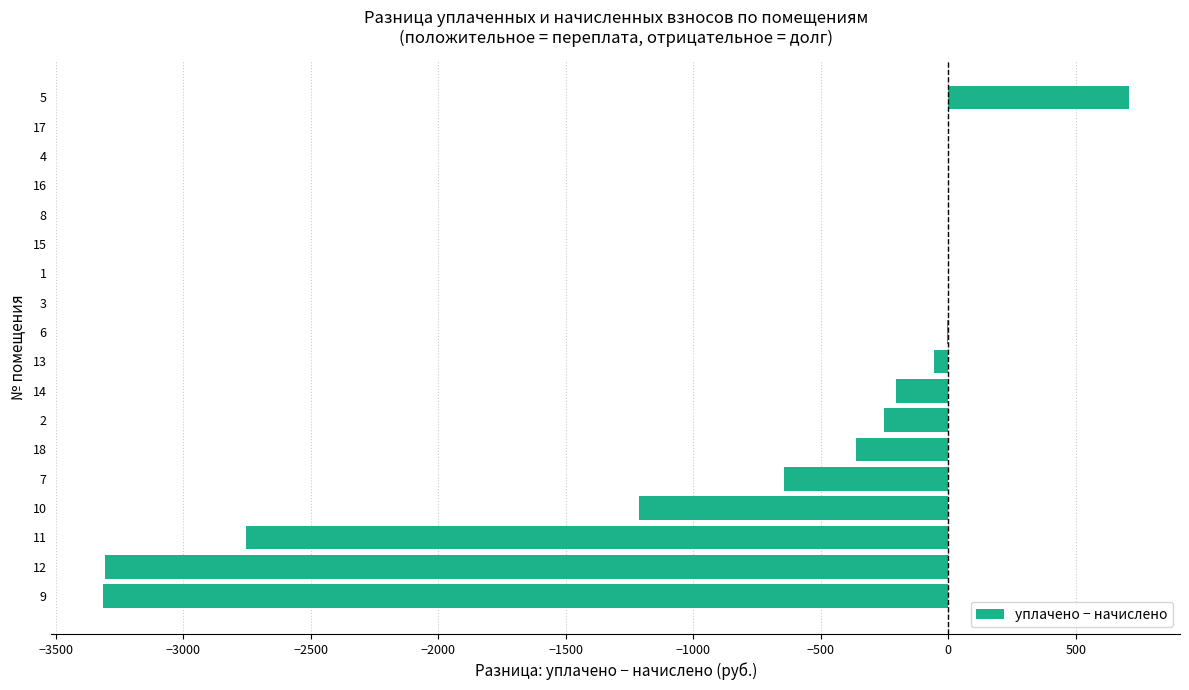

What is the change in value from 7 to 18?

+283.1